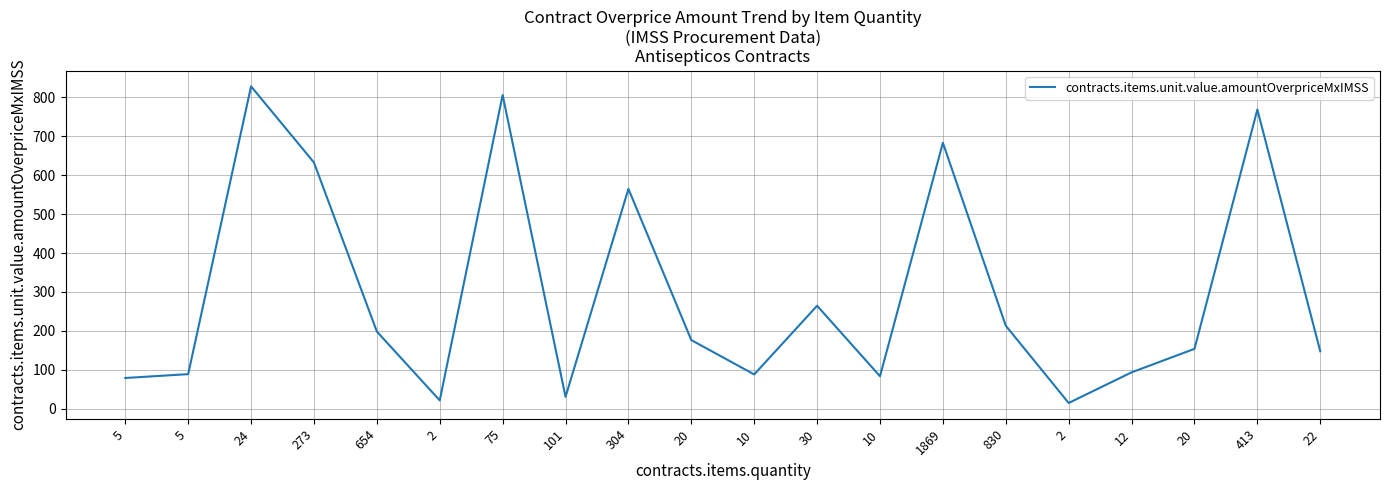

How many lines are shown in the chart?

1